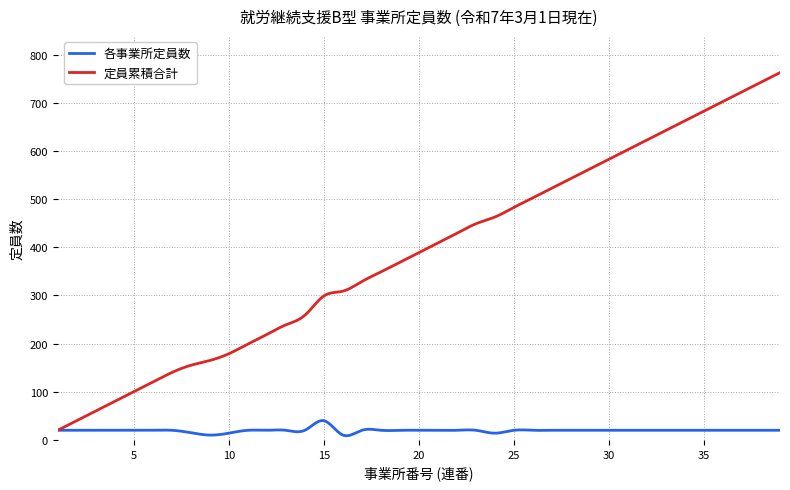

Which series has the widest spread of values?

定員累積合計